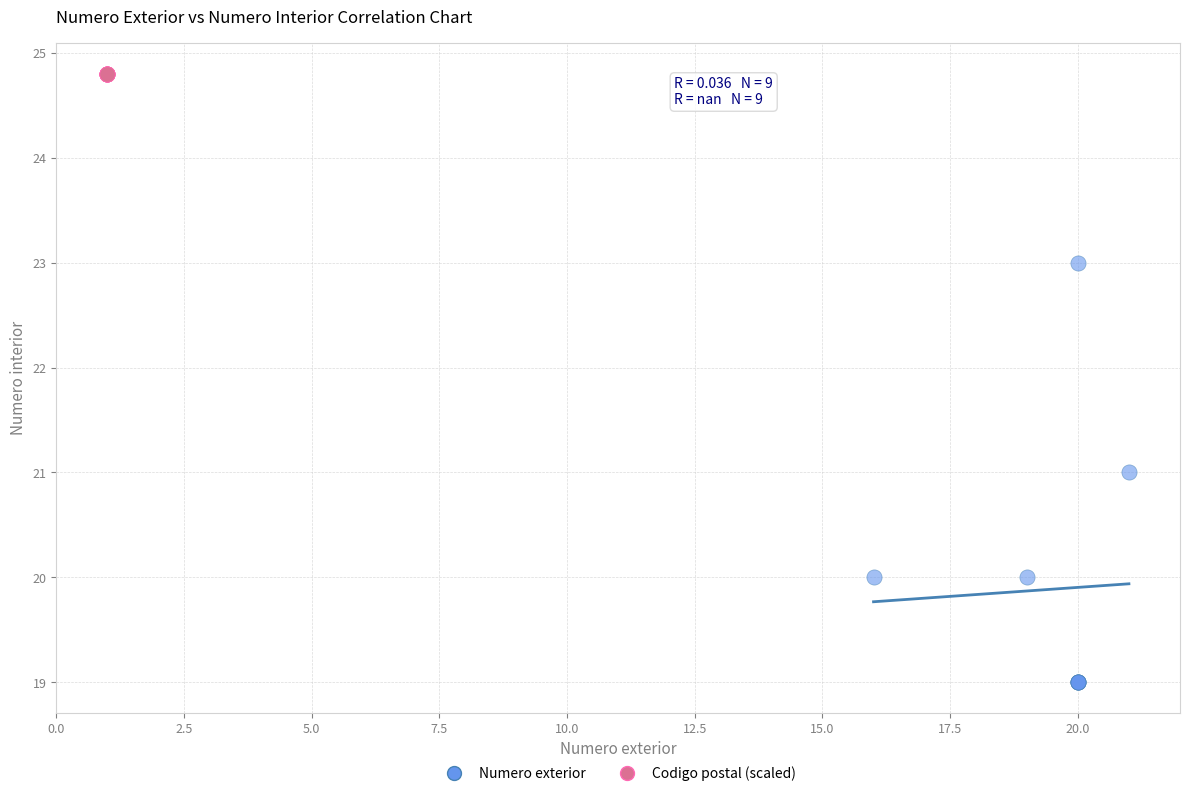

Which series reaches the maximum Y coordinate?

Codigo postal (scaled)